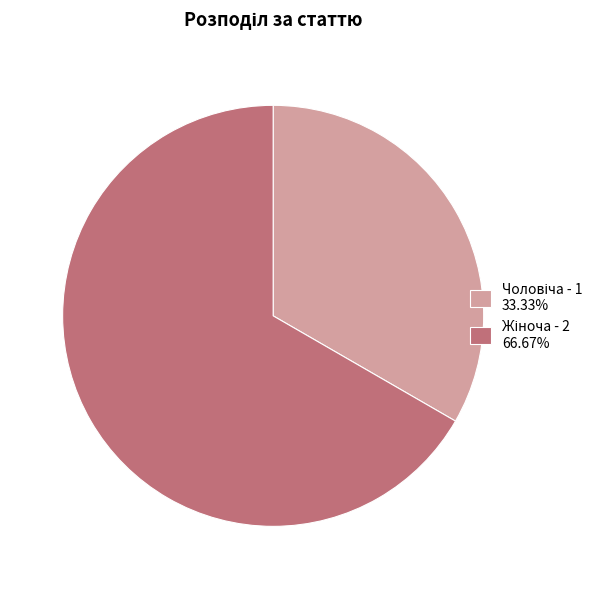

How many slices are in this pie chart?

2